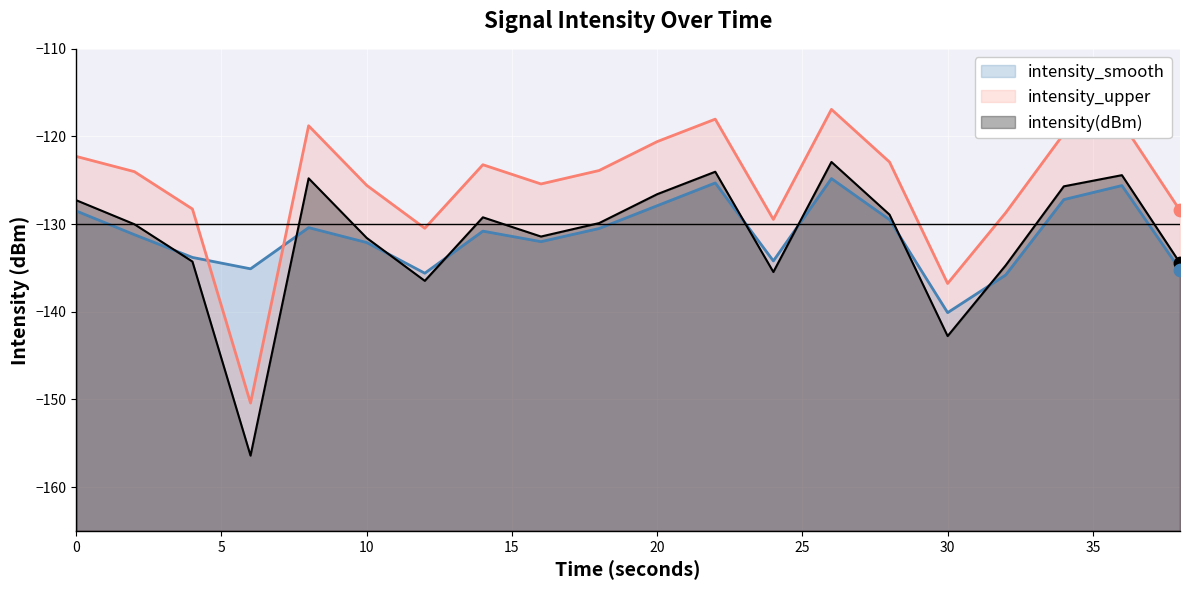

At which category is the sum across all series the highest?

26